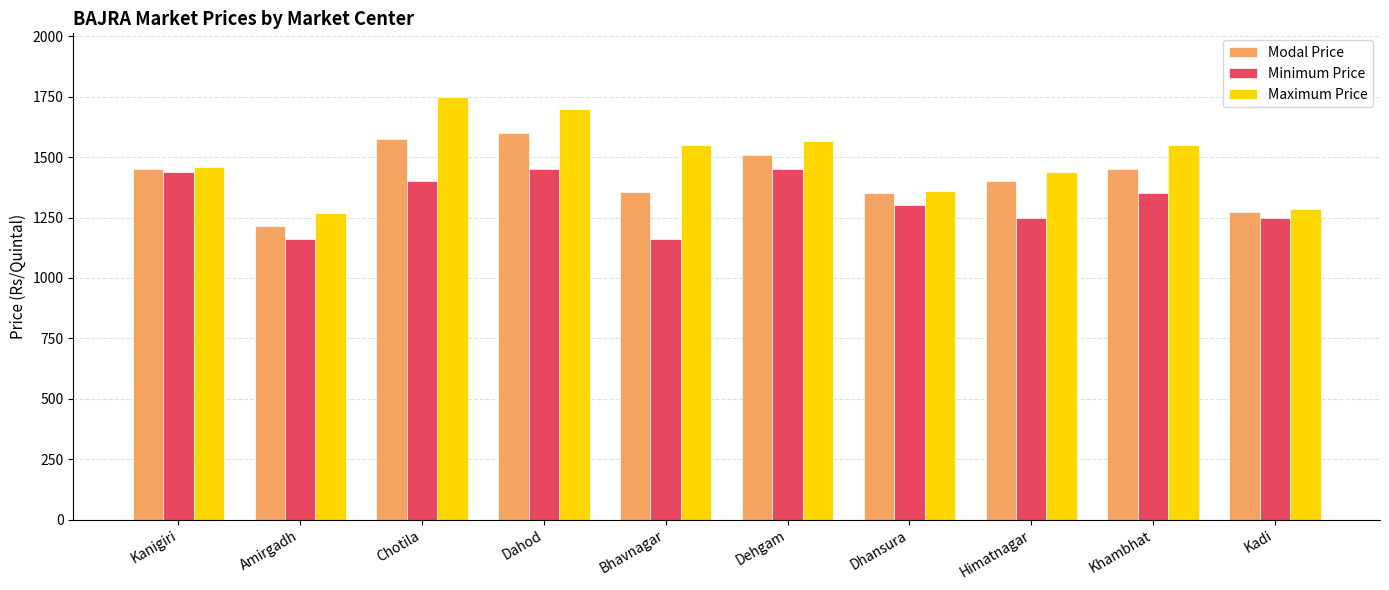

At which label does Maximum Price first exceed 1550?

Chotila